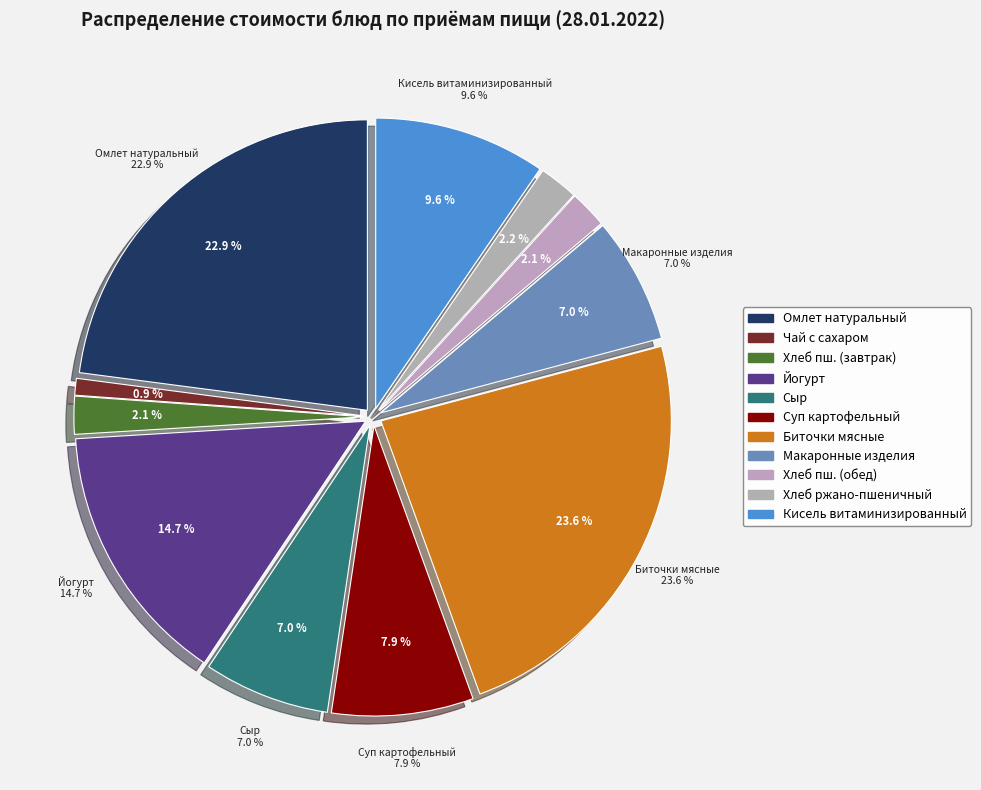

What is the smallest slice in the pie chart?

Чай с сахаром